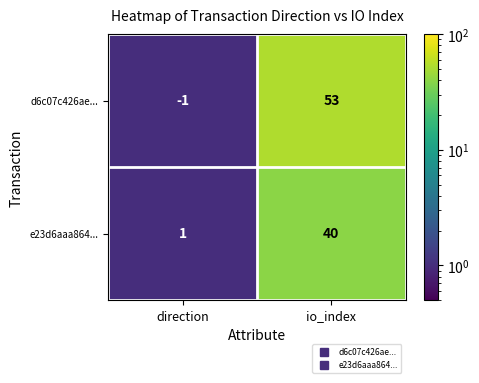

What is the total value across all series at io_index?

93